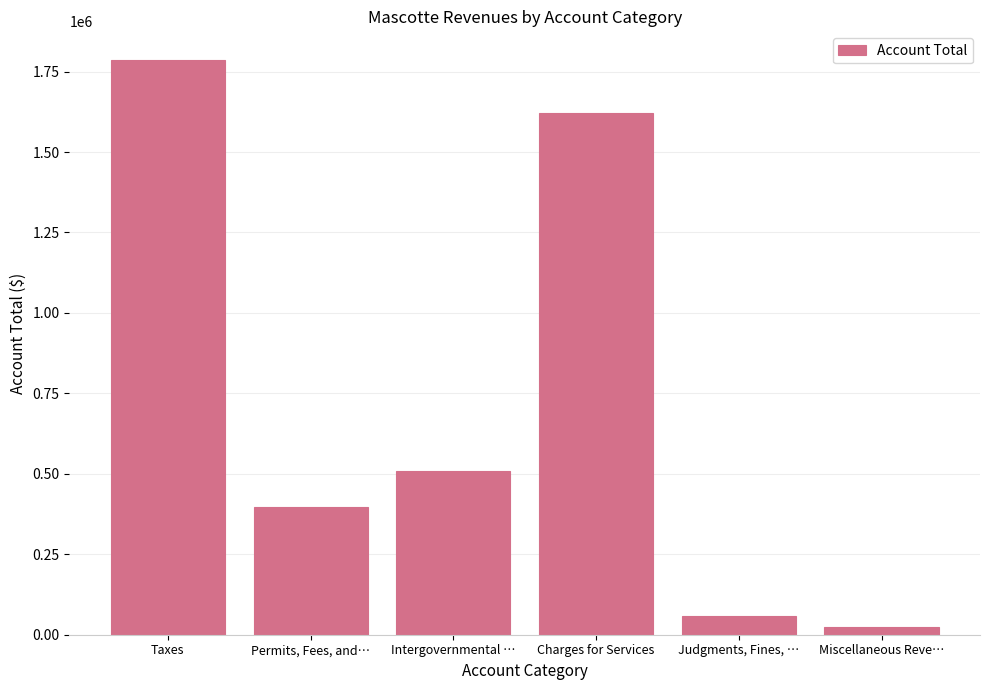

The chart shows a value of 57884 at Judgments, Fines, …. True or false?

True